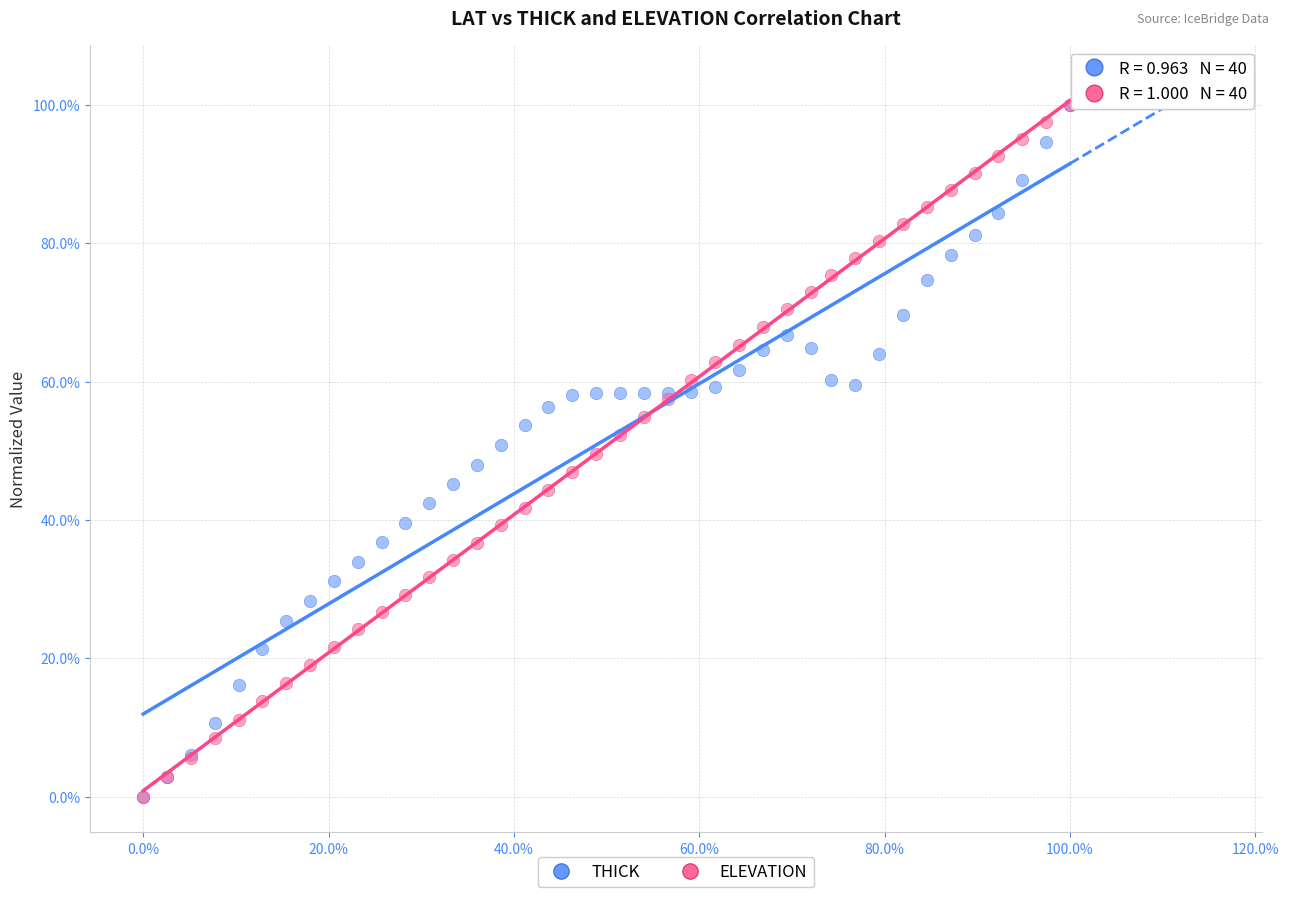

What are all the series names shown in the legend?

THICK, ELEVATION